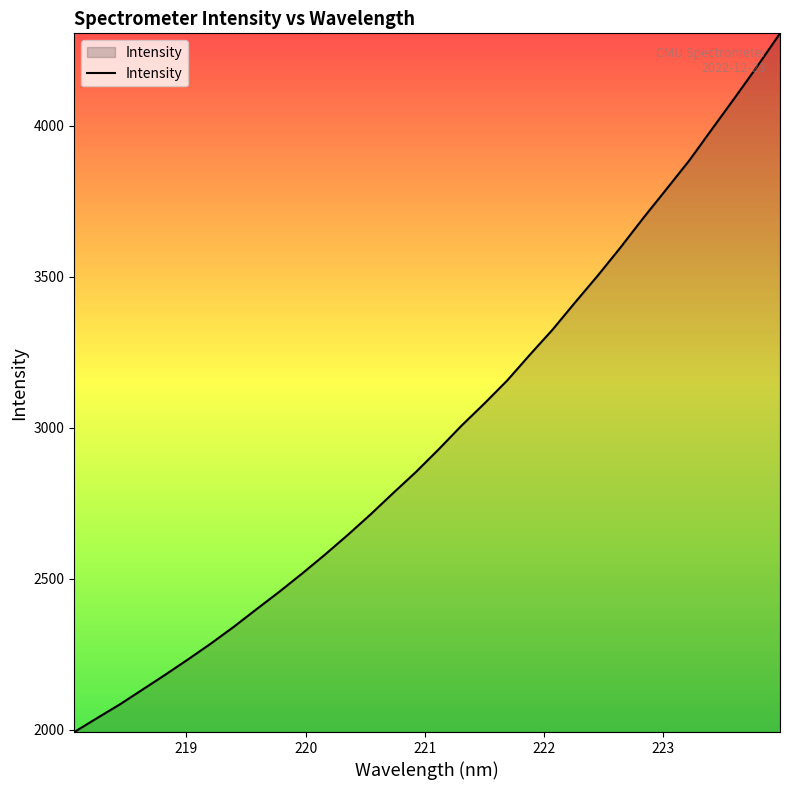

What is the greatest value displayed?

4305.7